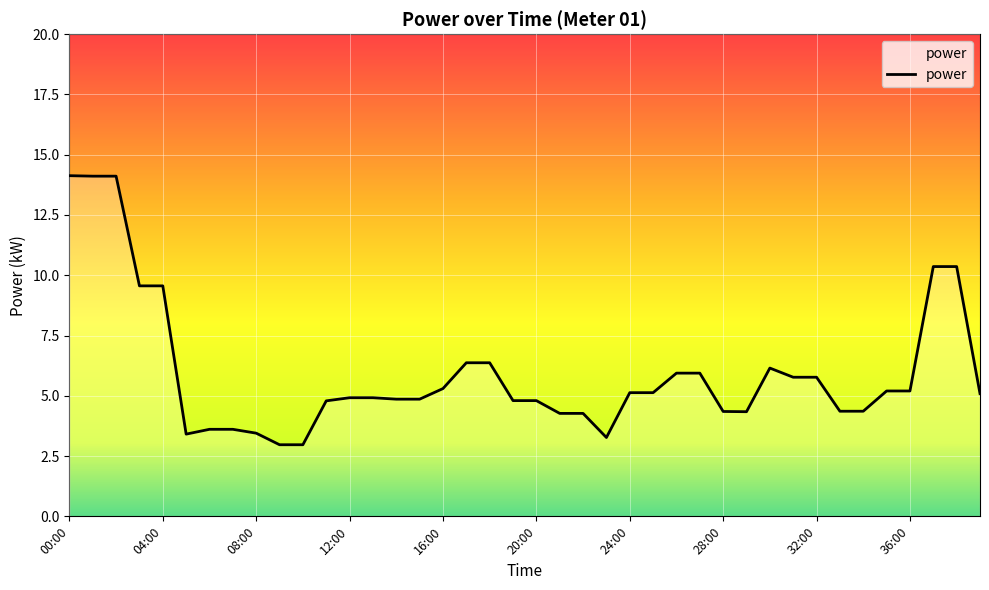

What is the difference between the second highest and second lowest values?

11.1